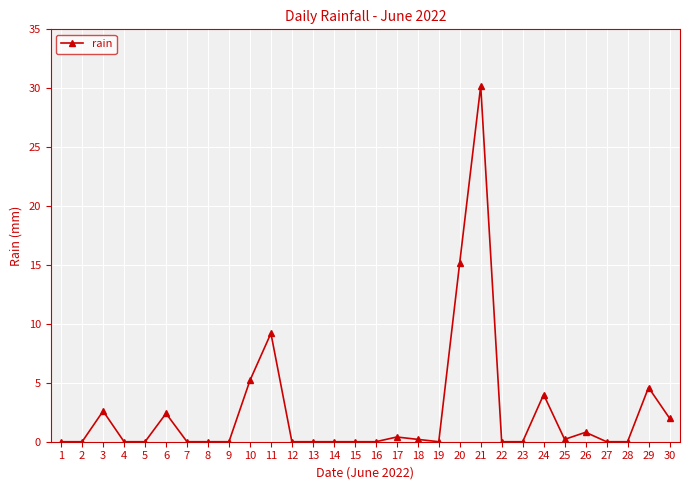

What is the sum of all values?

77.0